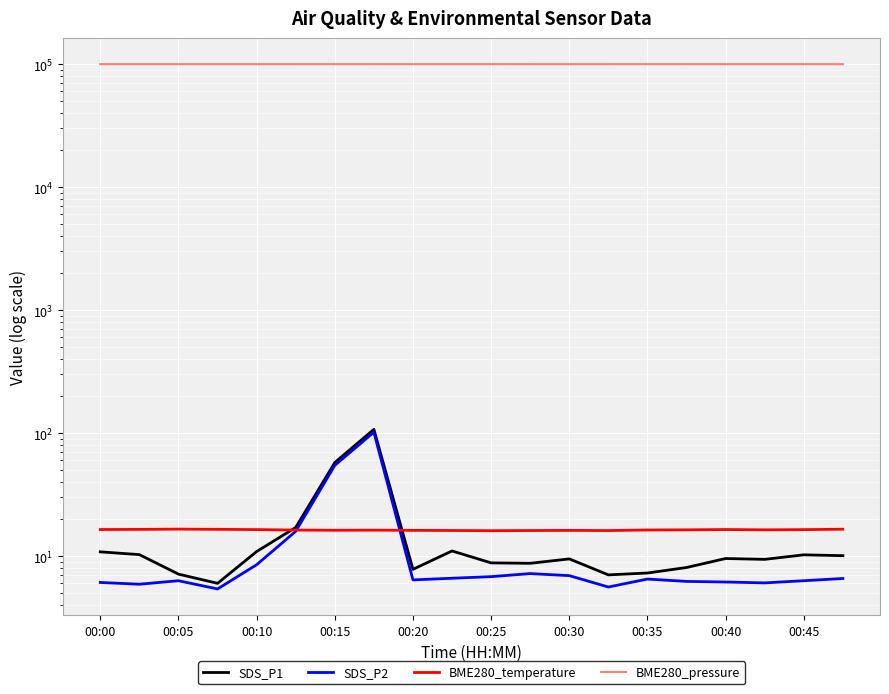

Reading right to left, list all the values displayed in this chart.

SDS_P1: 10.1	10.2	9.4	9.6	8.1	7.3	7.0	9.5	8.7	8.8	11.0	7.8	107.2	57.6	17.1	10.9	6.0	7.1	10.3	10.8
SDS_P2: 6.6	6.3	6.0	6.2	6.2	6.5	5.6	6.9	7.2	6.8	6.6	6.4	101.7	54.6	15.9	8.5	5.4	6.3	5.9	6.1
BME280_temperature: 16.5	16.4	16.3	16.4	16.3	16.3	16.1	16.2	16.1	16.1	16.1	16.2	16.2	16.2	16.3	16.4	16.5	16.6	16.5	16.4
BME280_pressure: 99944.4	99949.9	99947.7	99955.1	99944.1	99949.0	99943.0	99942.7	99939.3	99953.3	99949.2	99947.1	99946.6	99950.6	99944.5	99946.2	99948.3	99943.3	99945.7	99940.6